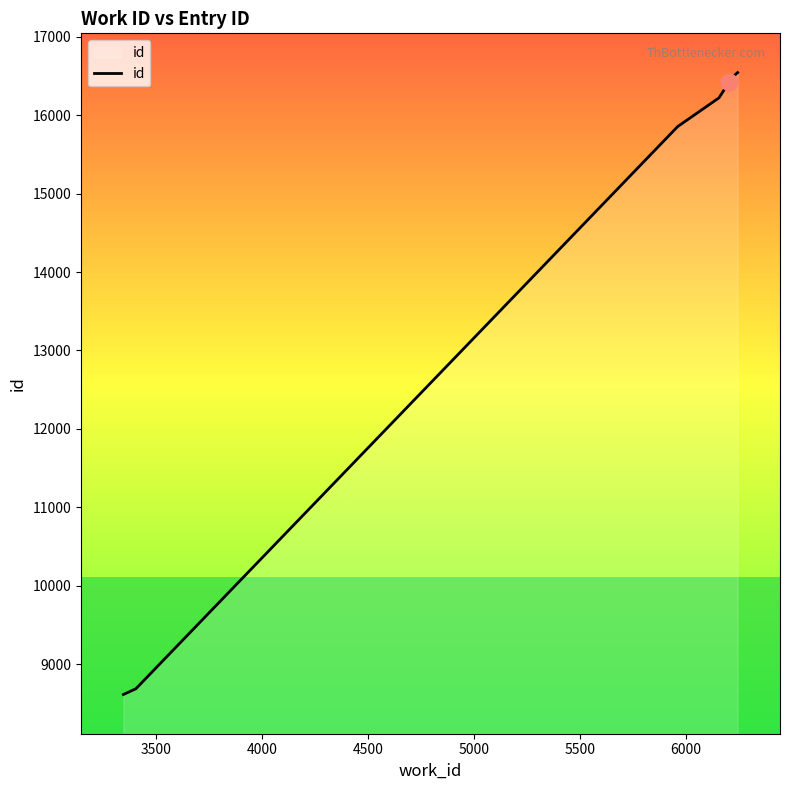

What is the smallest value displayed?

8617